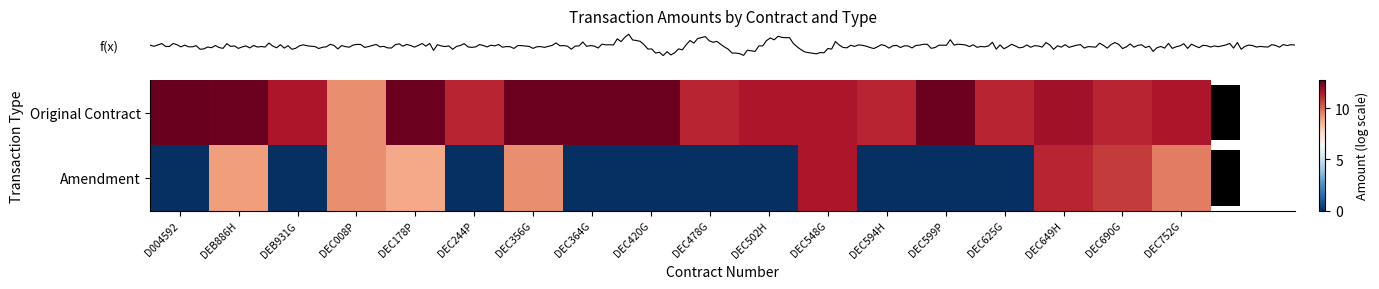

At how many categories does at least one series exceed 4?

18